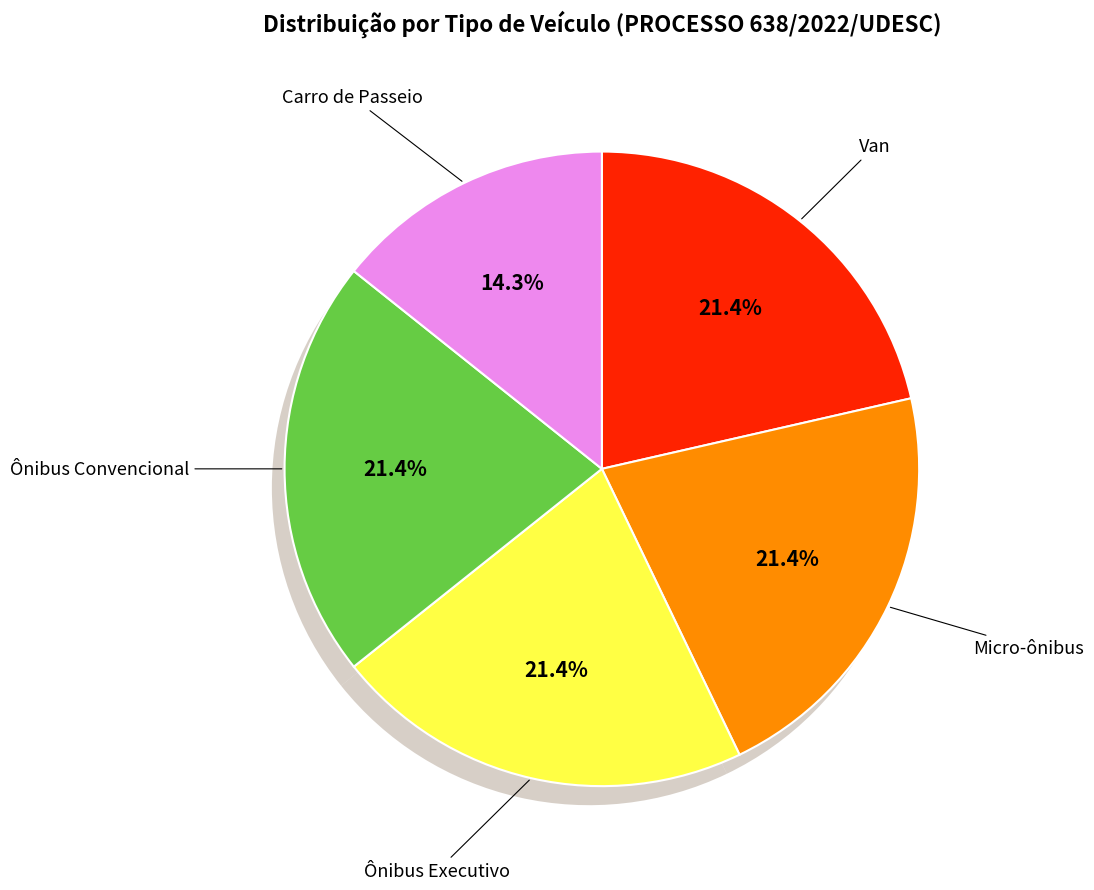

The Ônibus Executivo slice represents 35% of the pie. True or false?

False